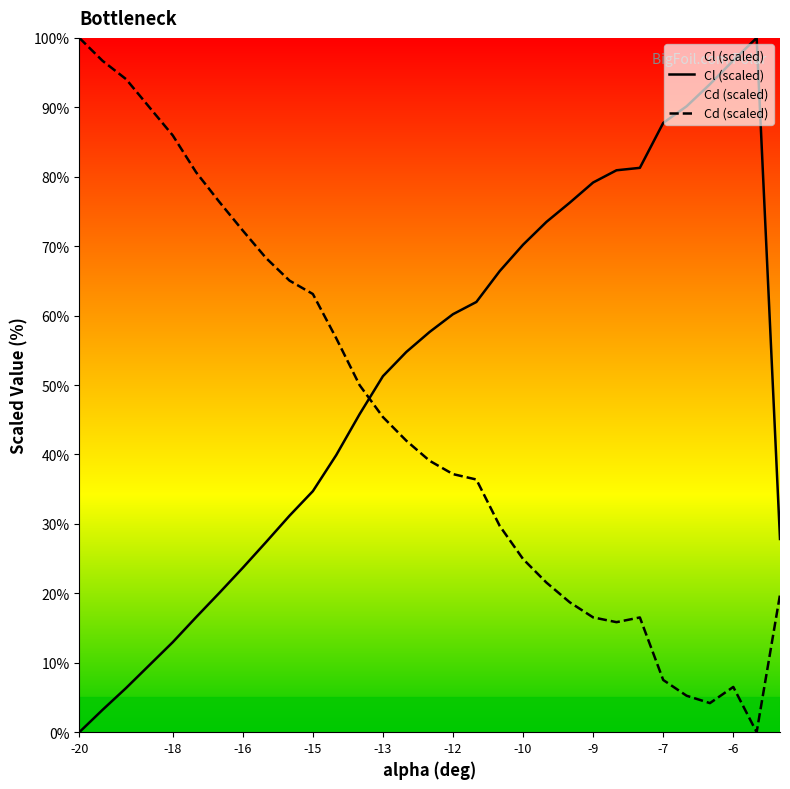

How many data points in Cl (scaled) are less than 57?

15